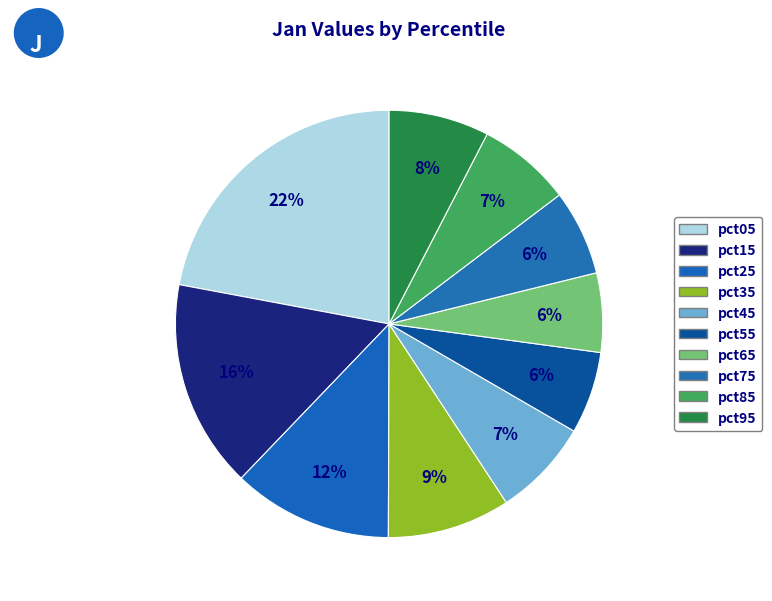

How many segments does this pie chart have?

10